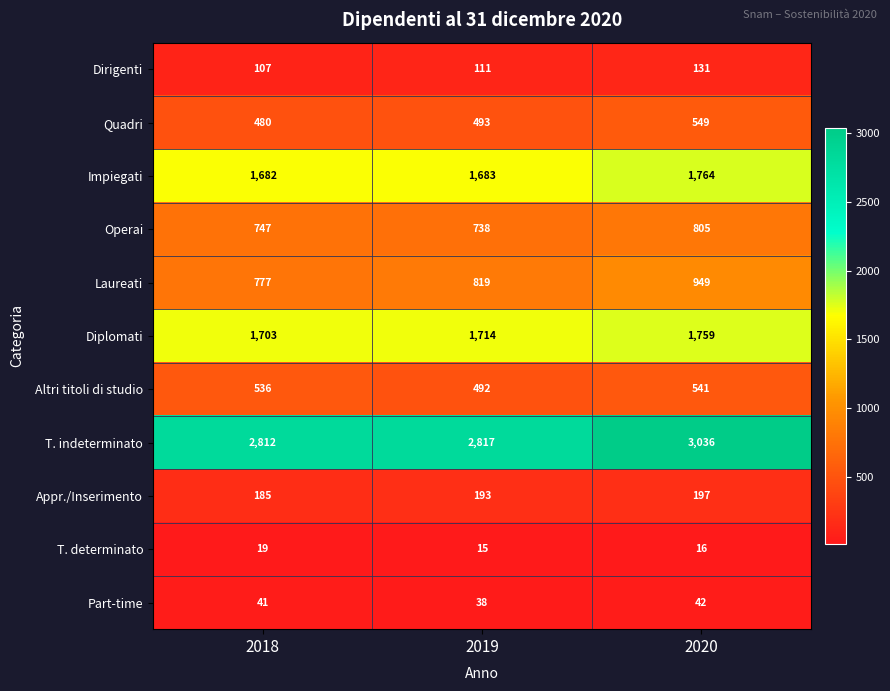

The Appr./Inserimento series shows 193 at 2019. True or false?

True